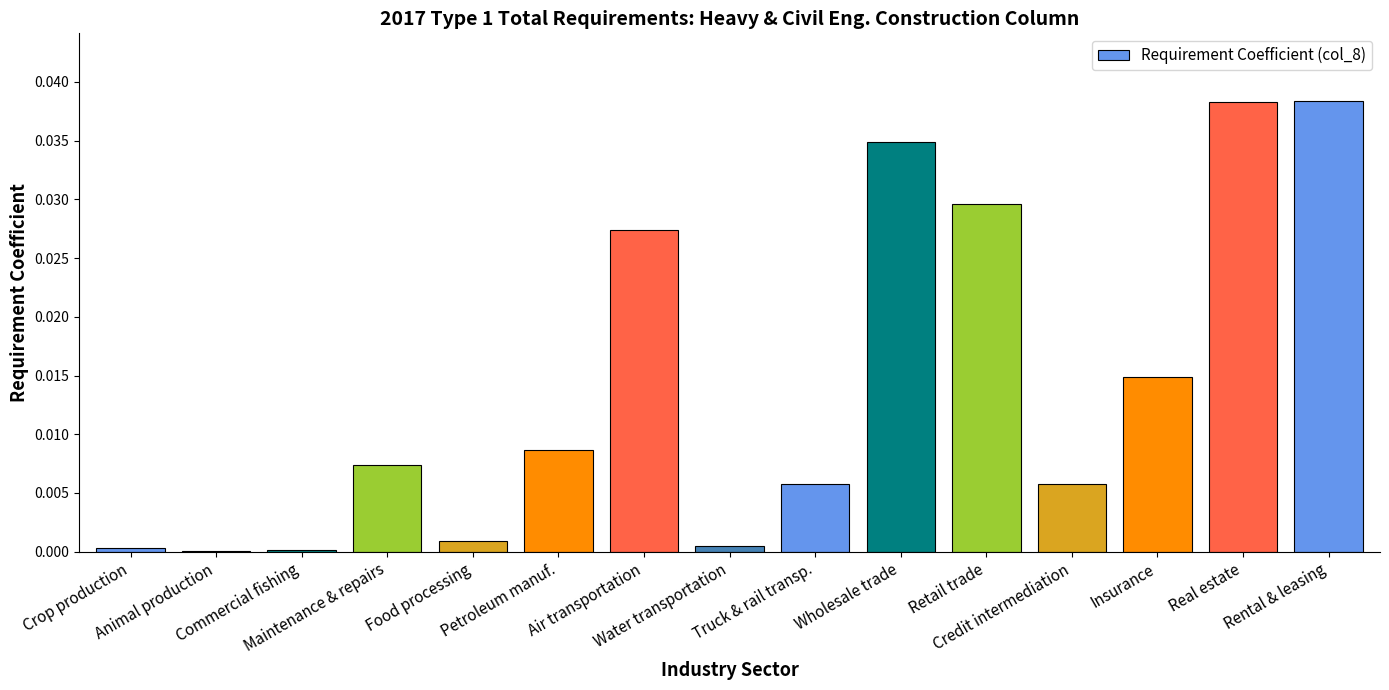

The value at Food processing is 0.0. True or false?

False